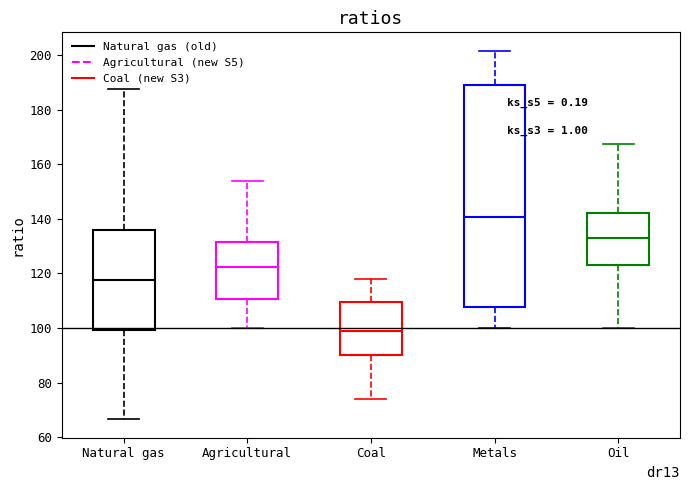

Where is the lower edge of the box for Coal on the y-axis? The values are not printed on the chart, so give them approximately, as read against the axis.

90